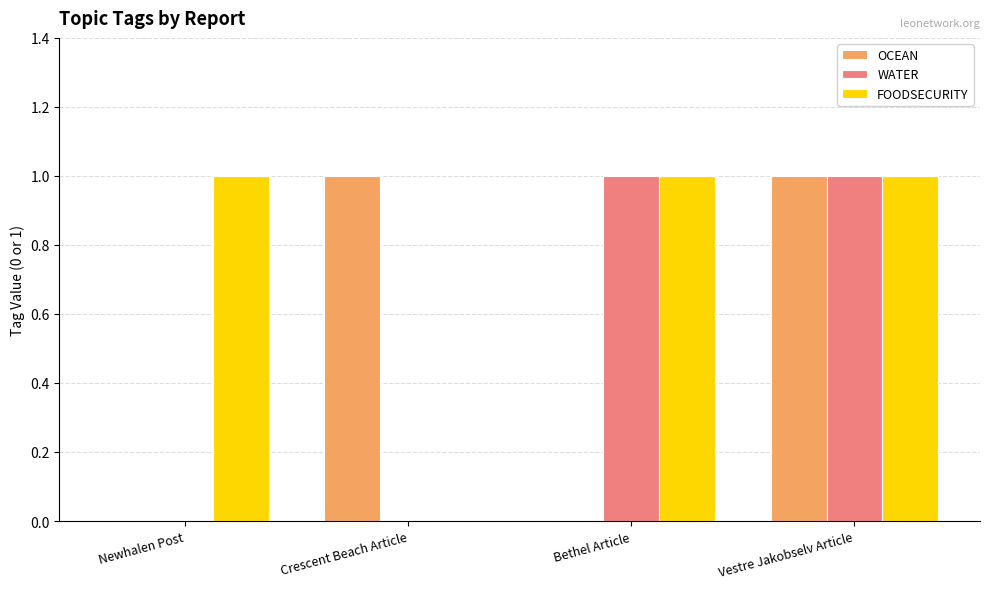

Reading left to right, what are all the values shown in this chart?

OCEAN: 0	1	0	1
WATER: 0	0	1	1
FOODSECURITY: 1	0	1	1